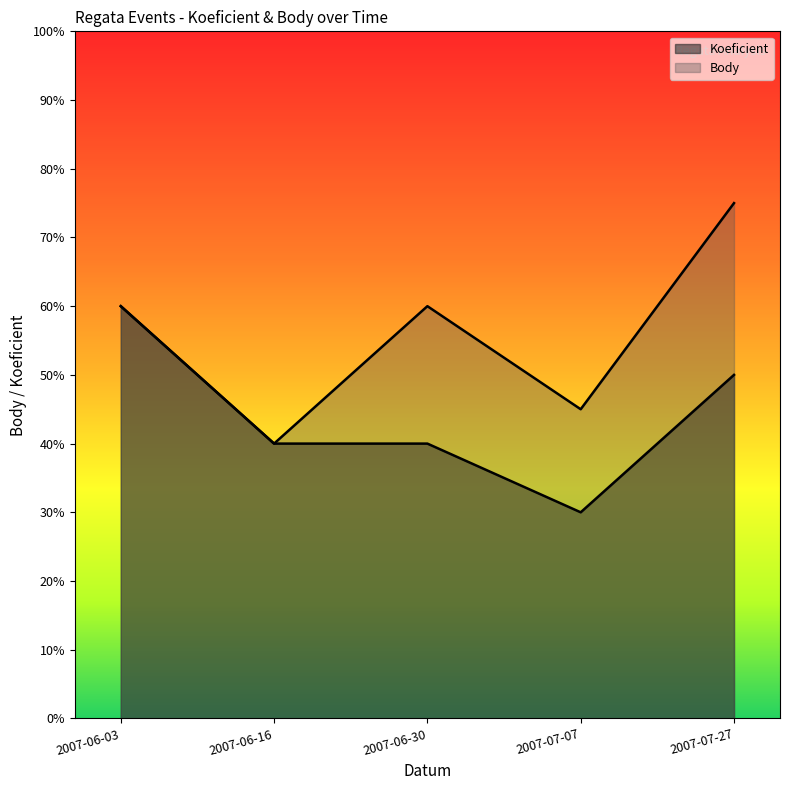

Reading left to right, what are all the values shown in this chart?

Koeficient: 2007-06-03=6.0	2007-06-16=4.0	2007-06-30=4.0	2007-07-07=3.0	2007-07-27=5.0
Body: 2007-06-03=6.0	2007-06-16=4.0	2007-06-30=6.0	2007-07-07=4.5	2007-07-27=7.5